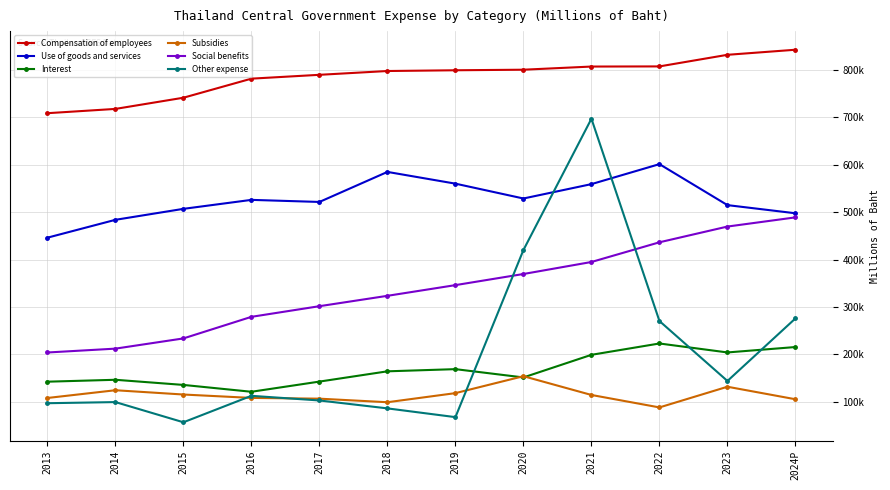

Does the chart have visible grid lines?

Yes